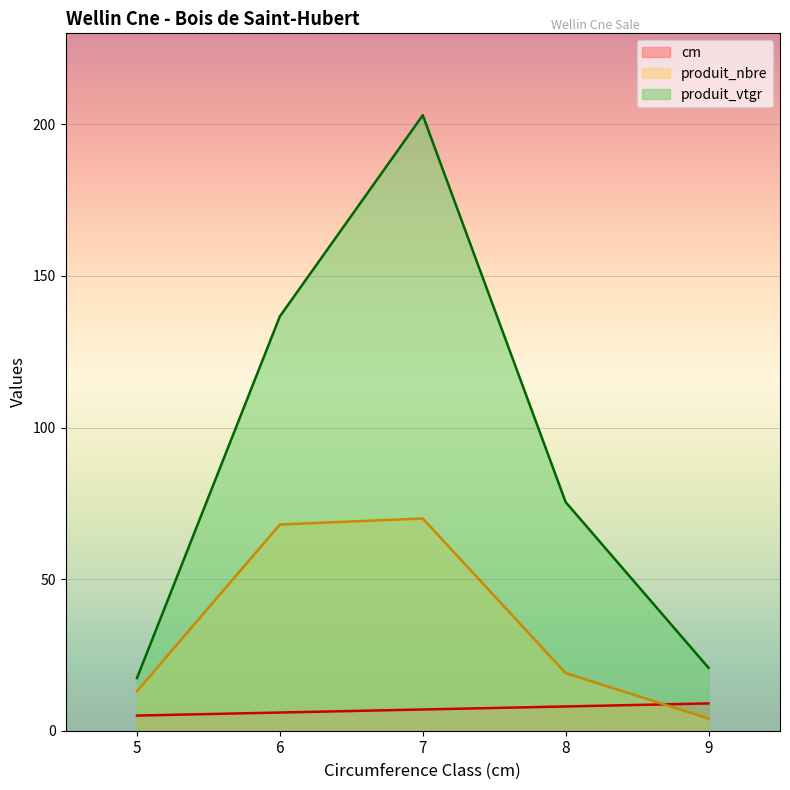

True or false: produit_vtgr and produit_nbre intersect in this chart.

False